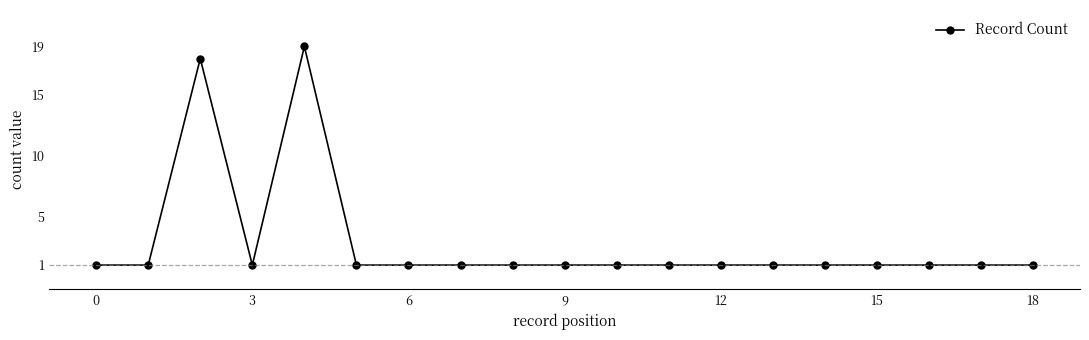

How many categories are shown in the chart?

19